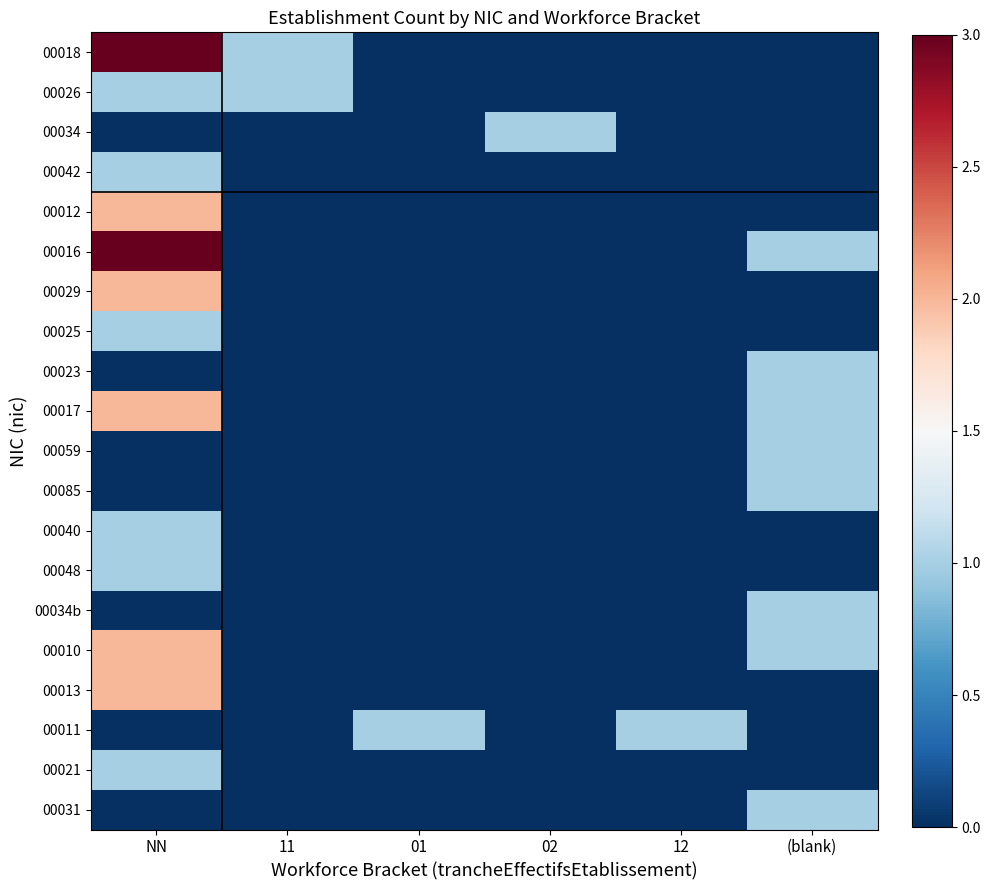

Reading right to left, extract all data points from this chart.

00018: (blank)=0	12=0	02=0	01=0	11=1	NN=3
00026: (blank)=0	12=0	02=0	01=0	11=1	NN=1
00034: (blank)=0	12=0	02=1	01=0	11=0	NN=0
00042: (blank)=0	12=0	02=0	01=0	11=0	NN=1
00012: (blank)=0	12=0	02=0	01=0	11=0	NN=2
00016: (blank)=1	12=0	02=0	01=0	11=0	NN=3
00029: (blank)=0	12=0	02=0	01=0	11=0	NN=2
00025: (blank)=0	12=0	02=0	01=0	11=0	NN=1
00023: (blank)=1	12=0	02=0	01=0	11=0	NN=0
00017: (blank)=1	12=0	02=0	01=0	11=0	NN=2
00059: (blank)=1	12=0	02=0	01=0	11=0	NN=0
00085: (blank)=1	12=0	02=0	01=0	11=0	NN=0
00040: (blank)=0	12=0	02=0	01=0	11=0	NN=1
00048: (blank)=0	12=0	02=0	01=0	11=0	NN=1
00034b: (blank)=1	12=0	02=0	01=0	11=0	NN=0
00010: (blank)=1	12=0	02=0	01=0	11=0	NN=2
00013: (blank)=0	12=0	02=0	01=0	11=0	NN=2
00011: (blank)=0	12=1	02=0	01=1	11=0	NN=0
00021: (blank)=0	12=0	02=0	01=0	11=0	NN=1
00031: (blank)=1	12=0	02=0	01=0	11=0	NN=0